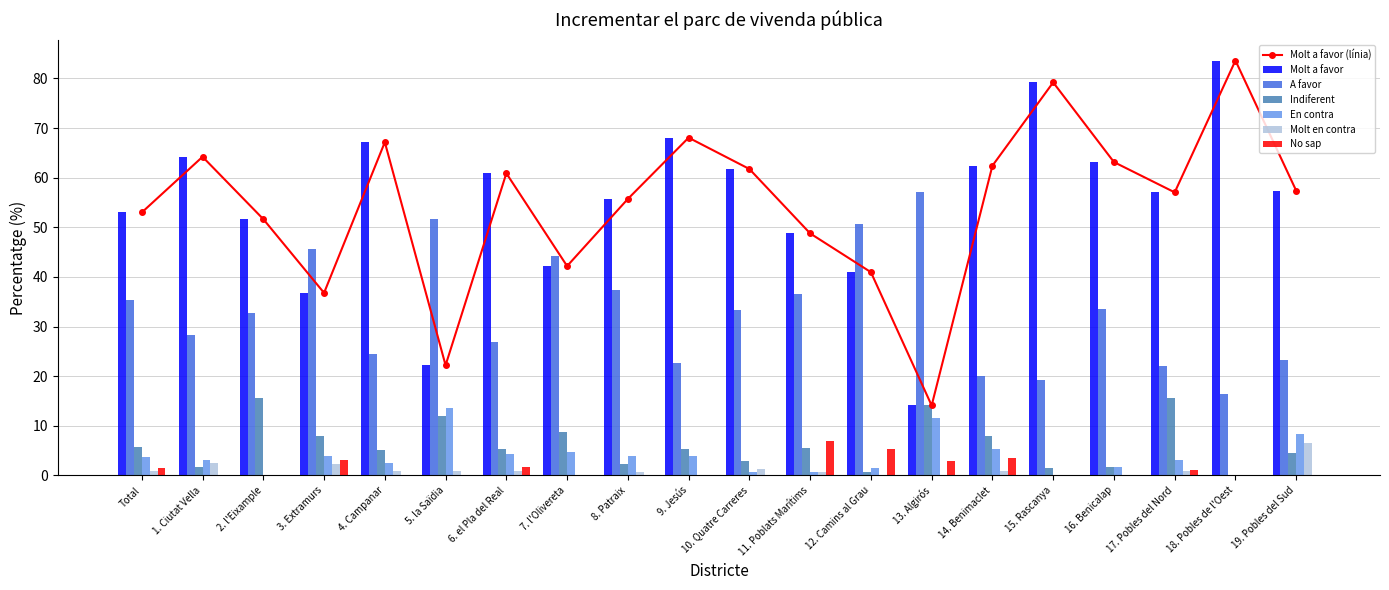

The A favor series shows 36.5 at 11. Poblats Marítims. True or false?

True